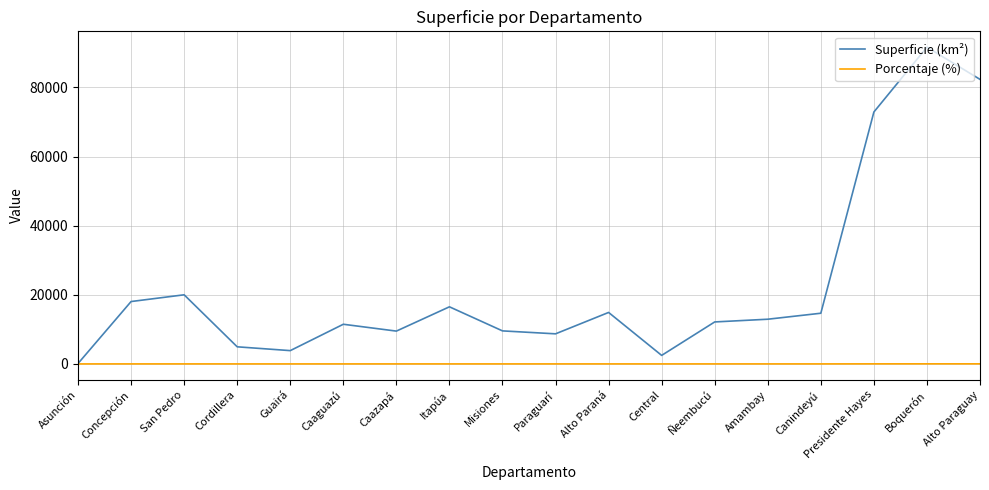

Which series changed the most between Ñeembucú and Canindeyú?

Superficie (km²)